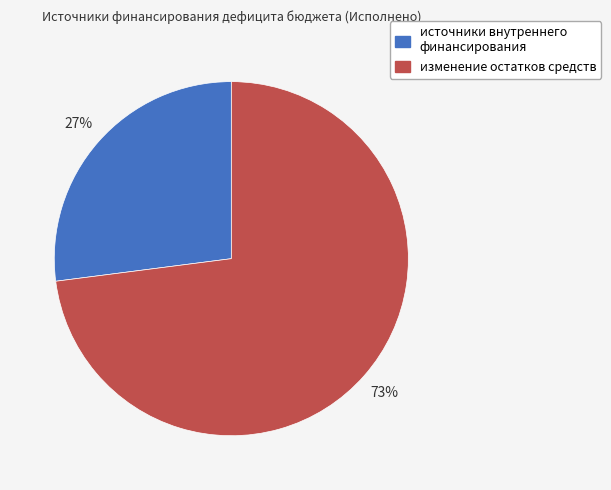

To the nearest percent, what is the difference between the источники внутреннего финансирования and изменение остатков средств slice percentages?

46%